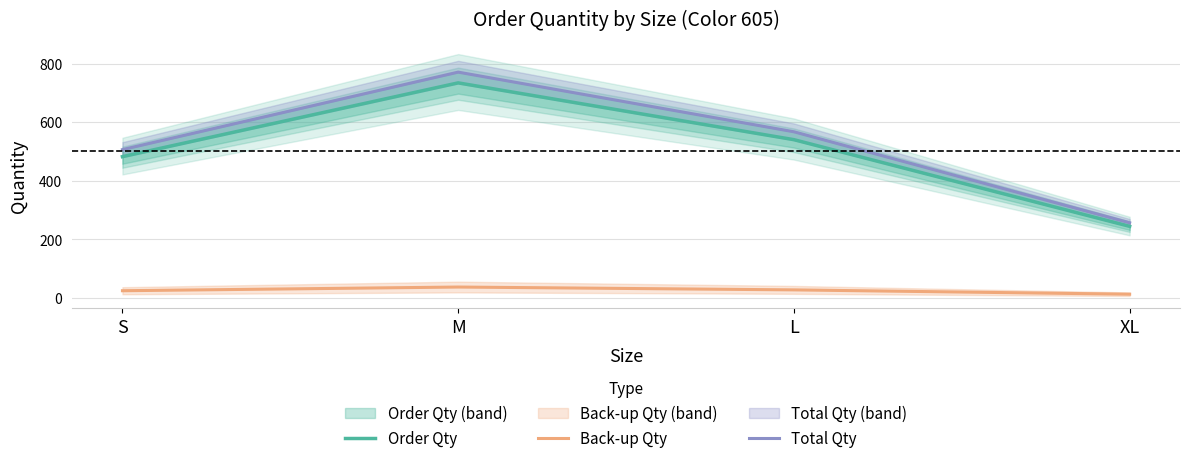

True or false: Back-up Qty and Order Qty intersect in this chart.

False